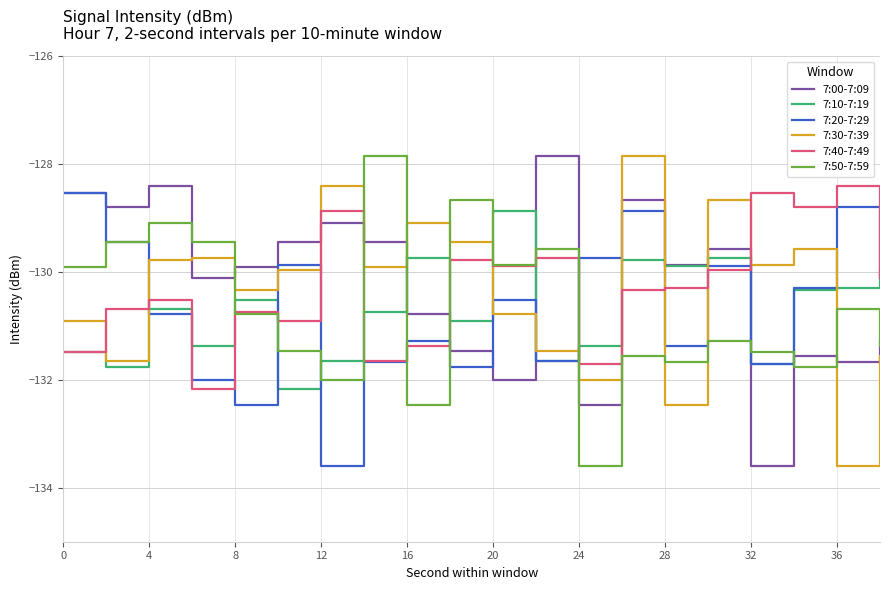

True or false: 7:10-7:19 and 7:30-7:39 cross at least once.

True